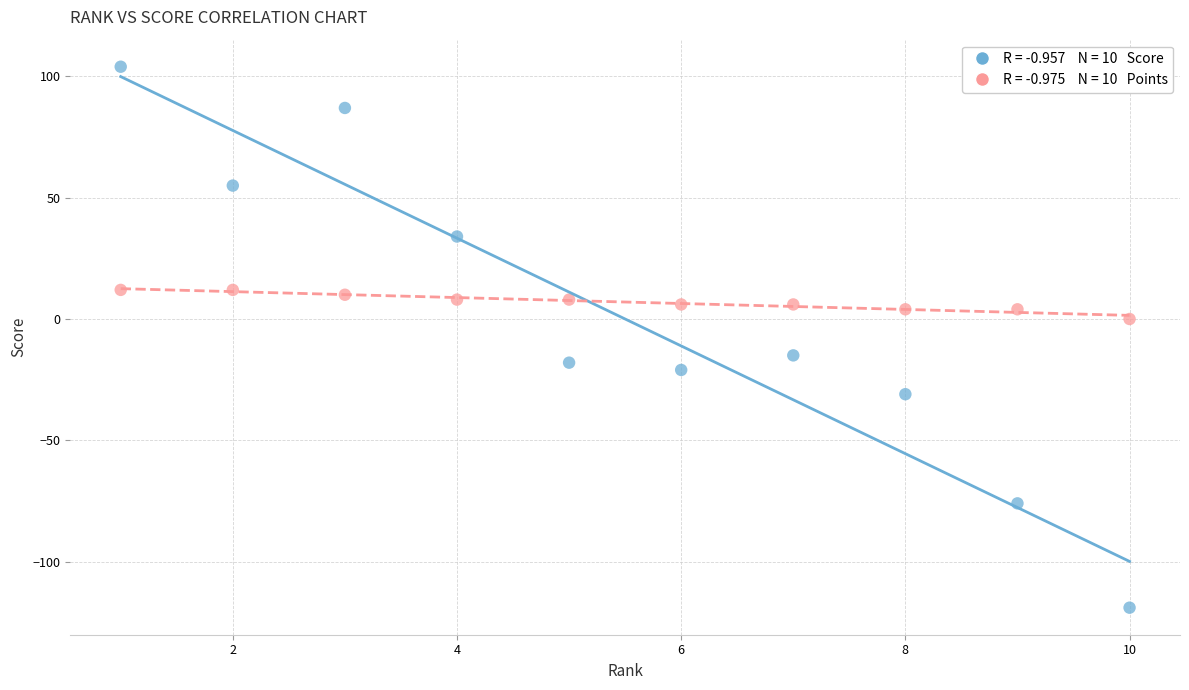

Across all data points, what is the range of Y values (max minus min)?

223